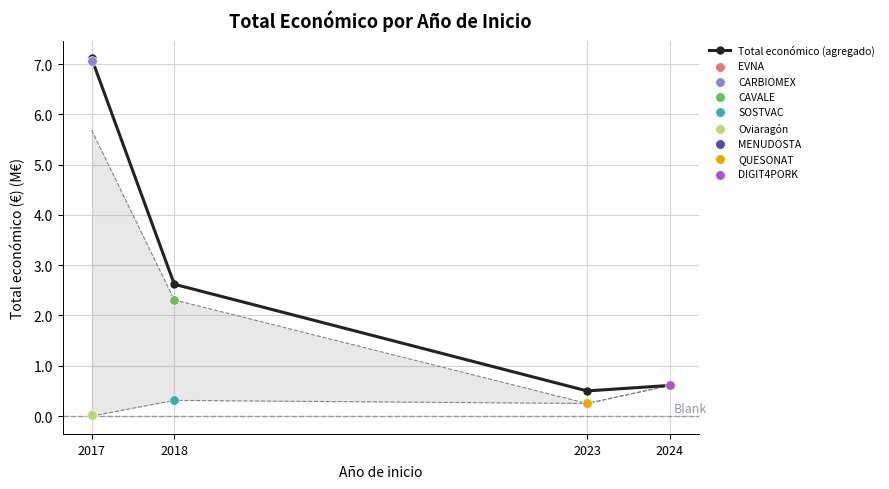

What is the ratio of the value at 2018 to the value at 2017?

0.4